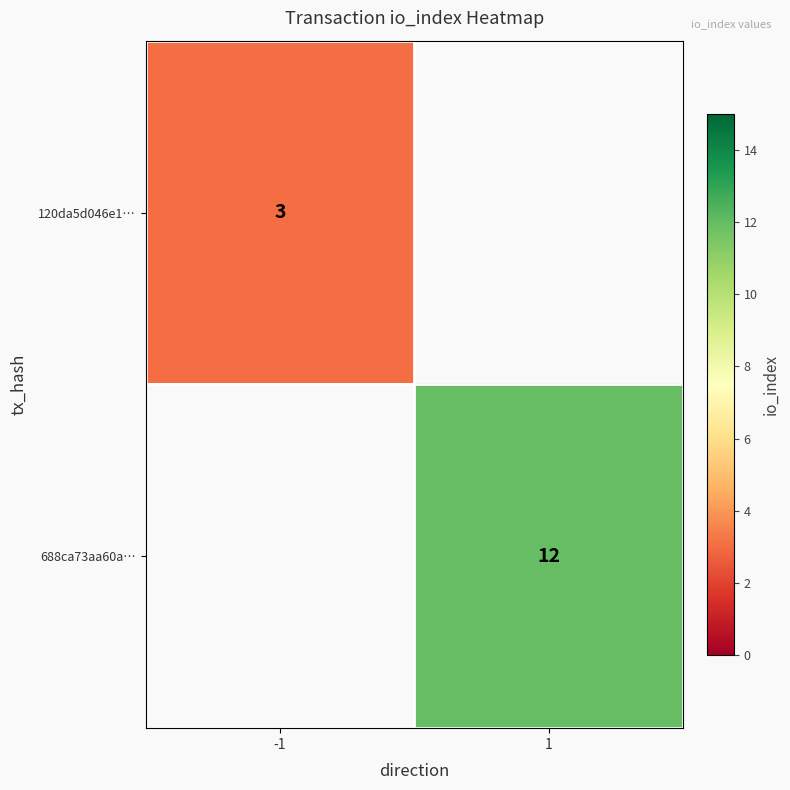

At how many categories does at least one series exceed 8?

1